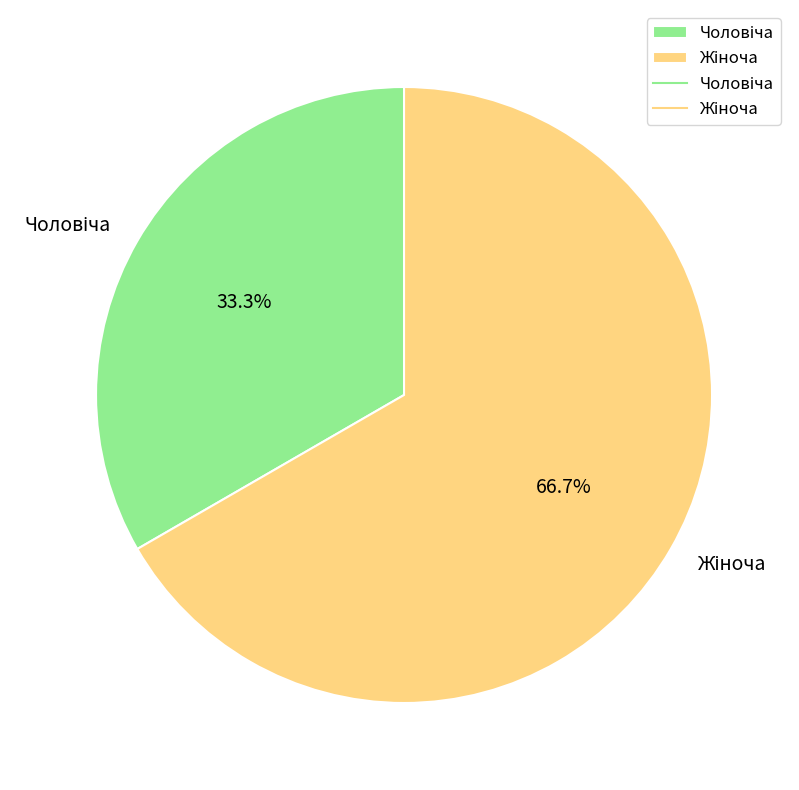

Is there any slice that represents more than half of the pie?

Yes